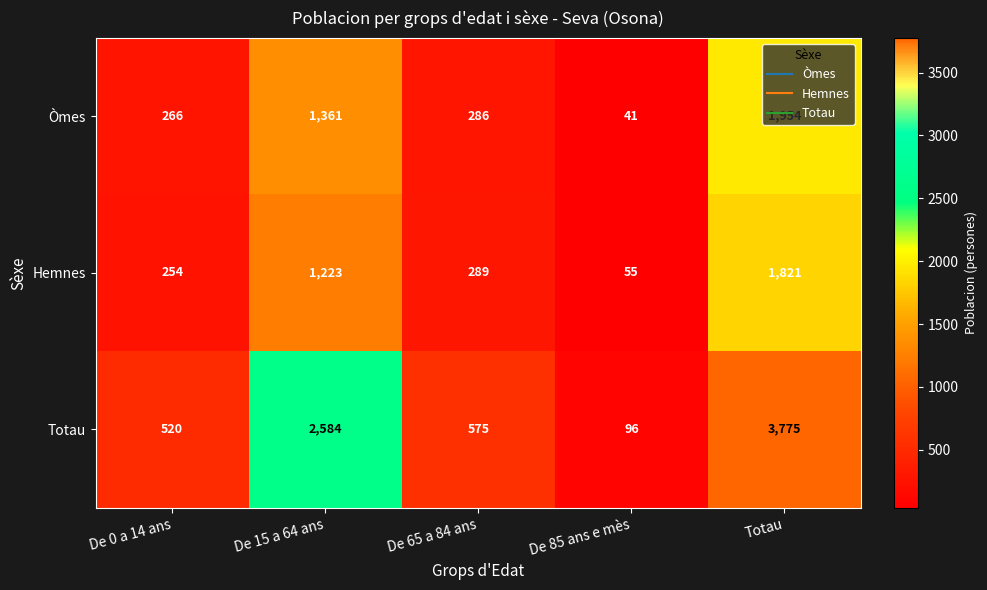

At which label is Totau closest to 1935?

De 15 a 64 ans